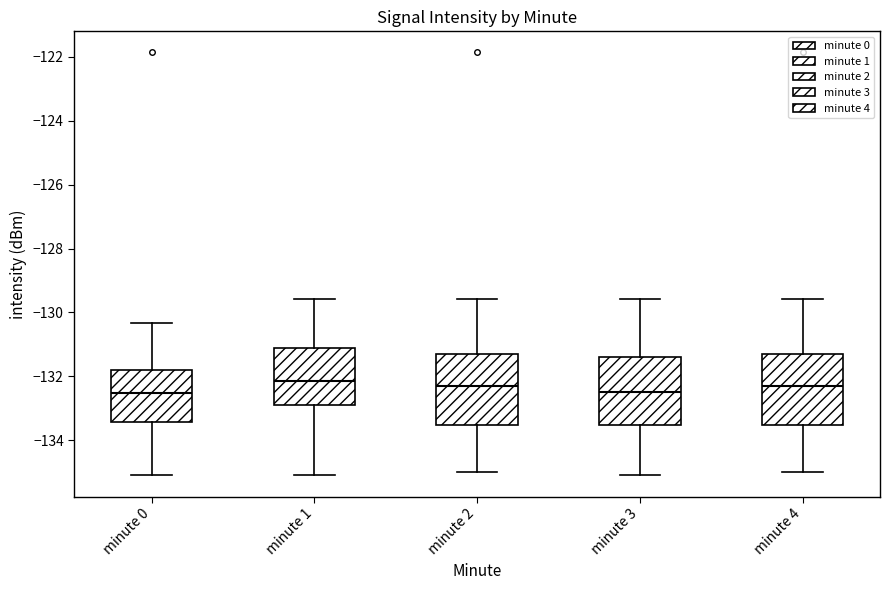

Where is the upper edge of the box for minute 0 on the y-axis? The values are not printed on the chart, so give them approximately, as read against the axis.

-131.8